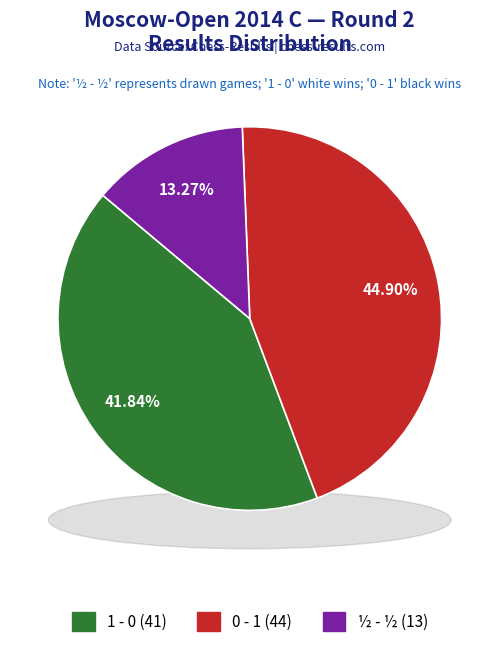

Does ½ - ½ account for over 50% of the chart?

No